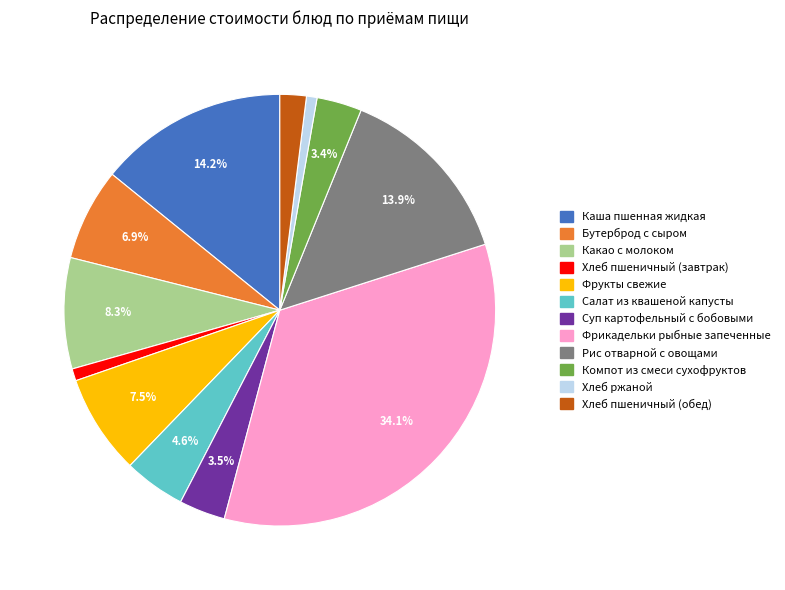

Which slice is the largest?

Фрикадельки рыбные запеченные